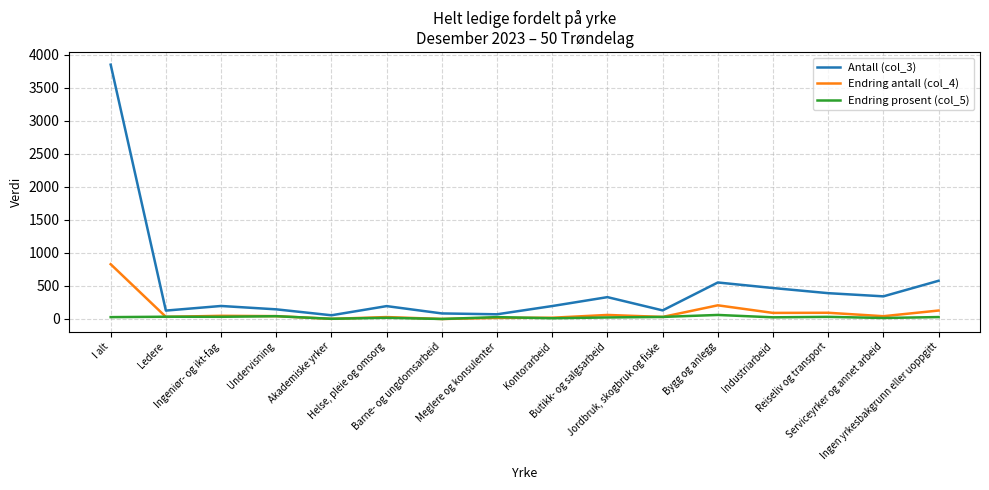

What is the greatest value displayed?

3853